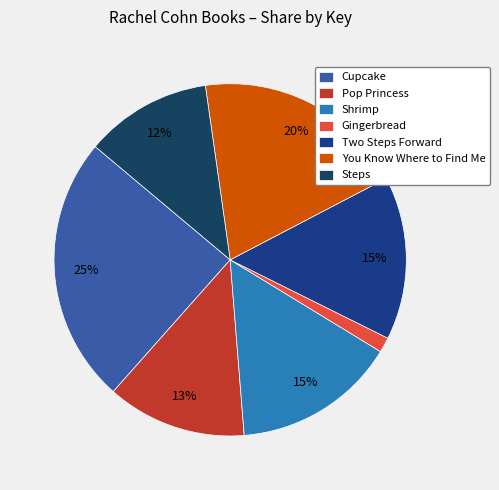

Combined, do Shrimp and Two Steps Forward account for over 50%?

No